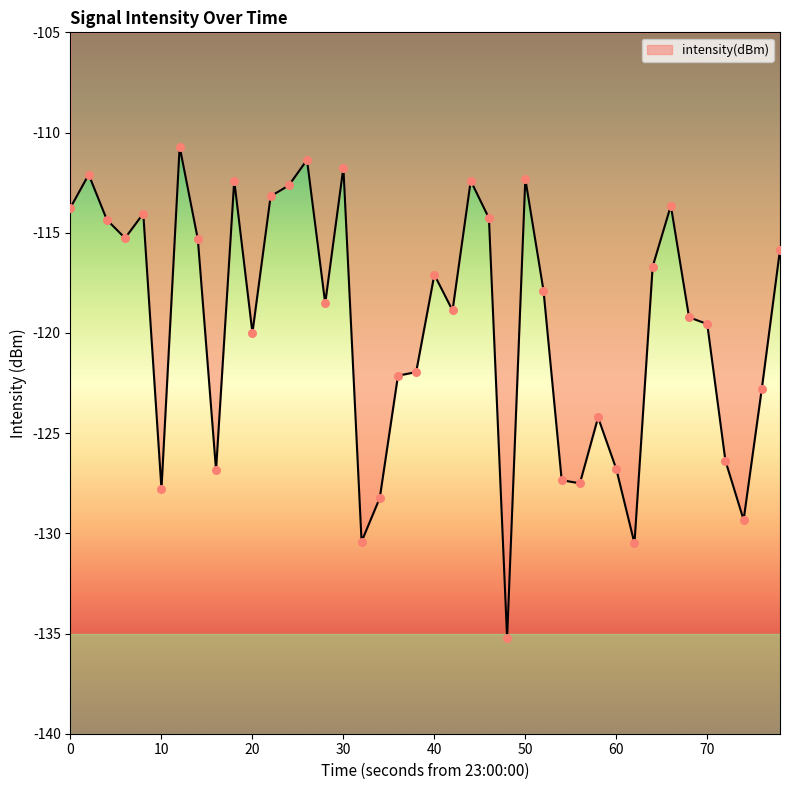

What is the difference between the maximum and minimum values?

24.5